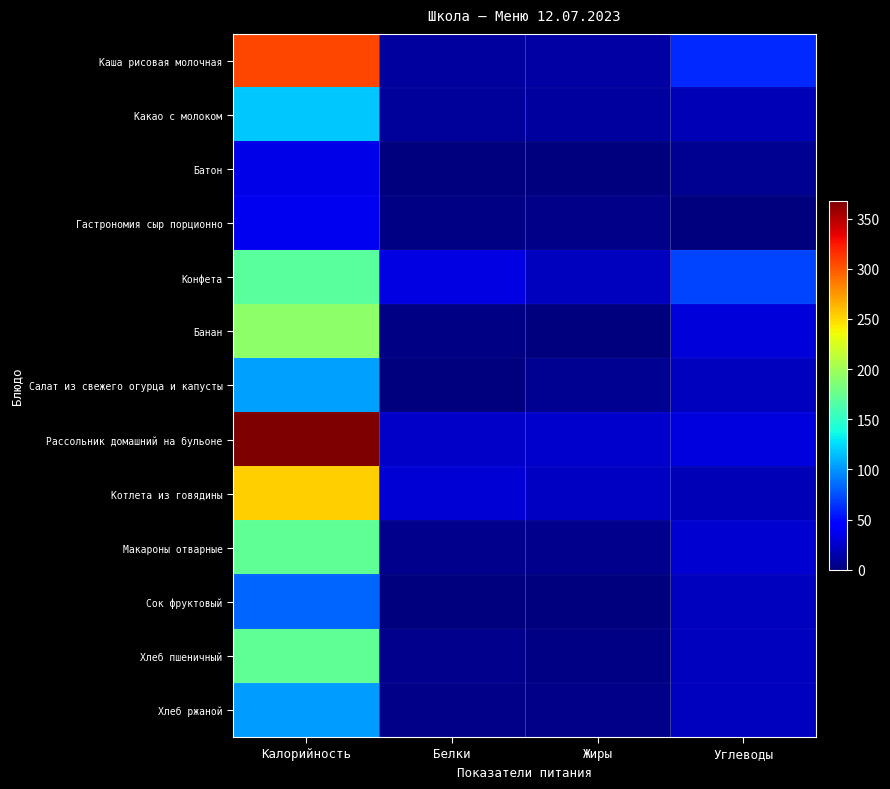

Which series has the largest range (max minus min)?

Рассольник домашний на бульоне